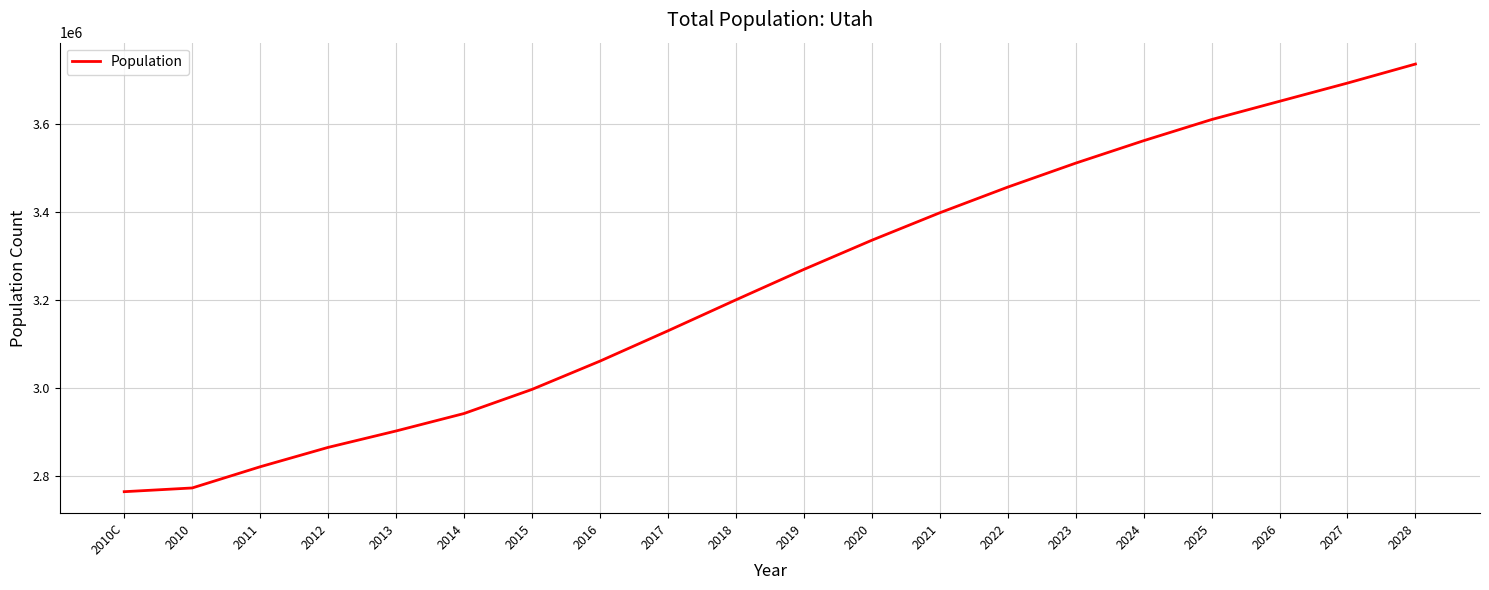

True or false: the data shows 2772373.0 at 2010.

True